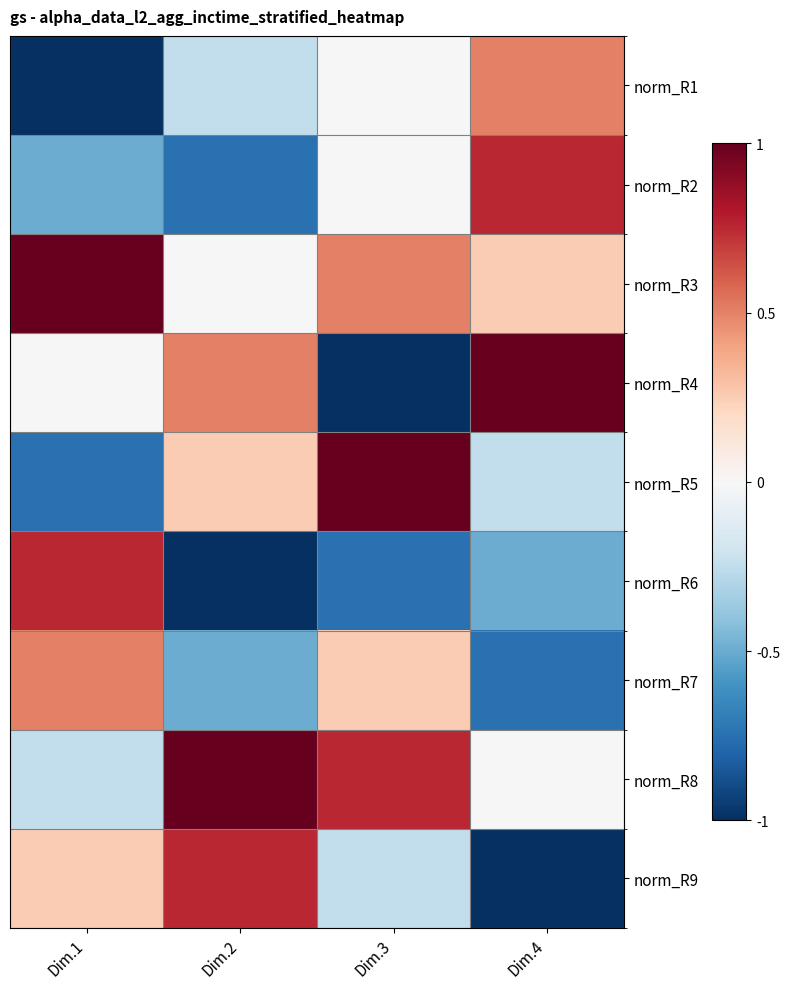

Between Dim.1 and Dim.3, which series saw the biggest shift?

norm_R5